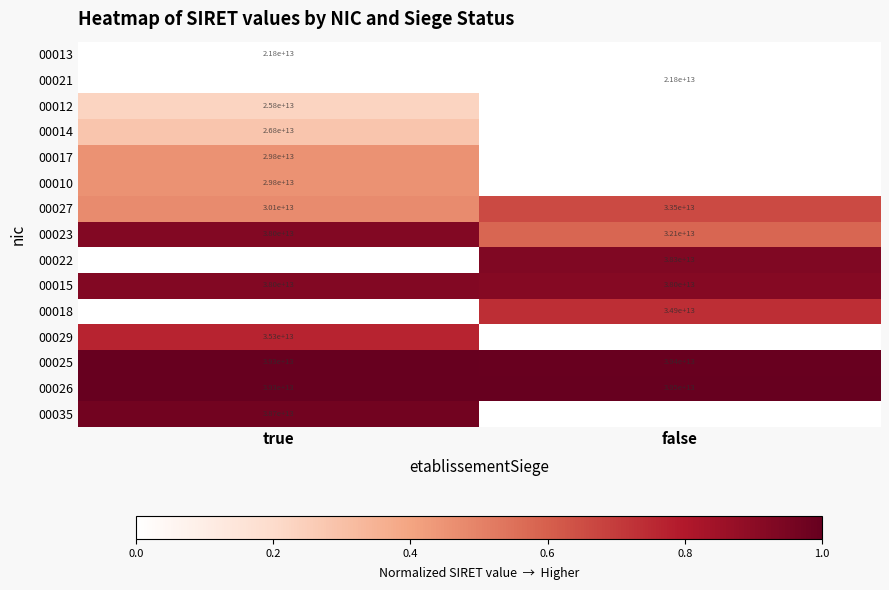

Which category has the lowest value in the 00027 series?

true